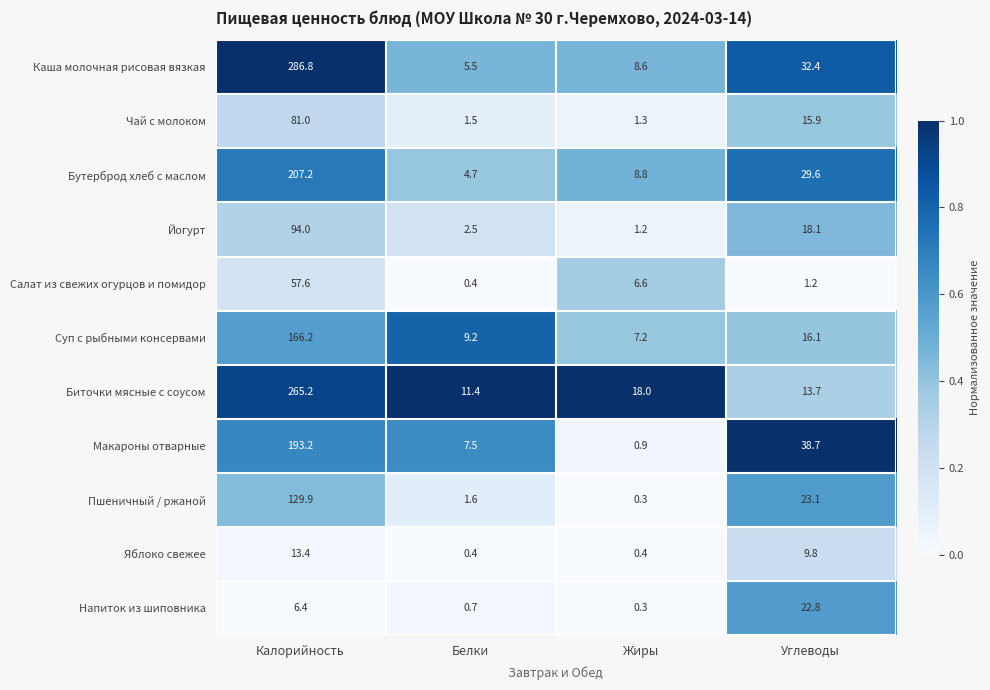

What value does the Чай с молоком series have at Калорийность?

81.0